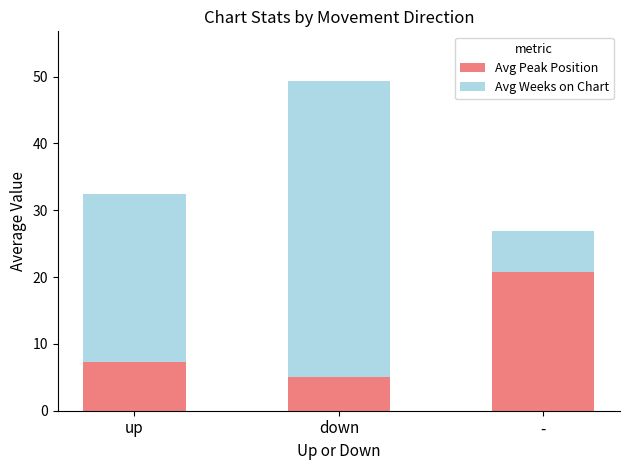

True or false: Avg Peak Position has a value of 20.8 at -.

True